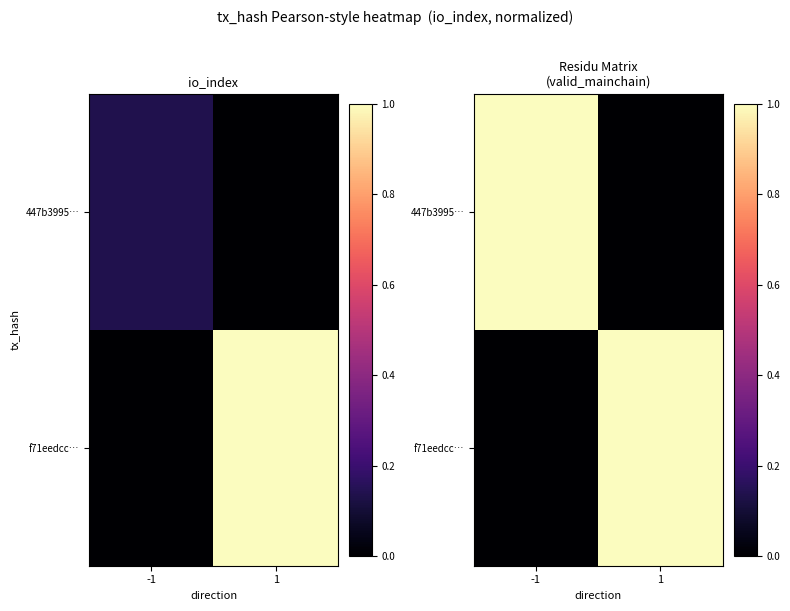

What is the difference between the 447b3995… values at 1 and -1?

1